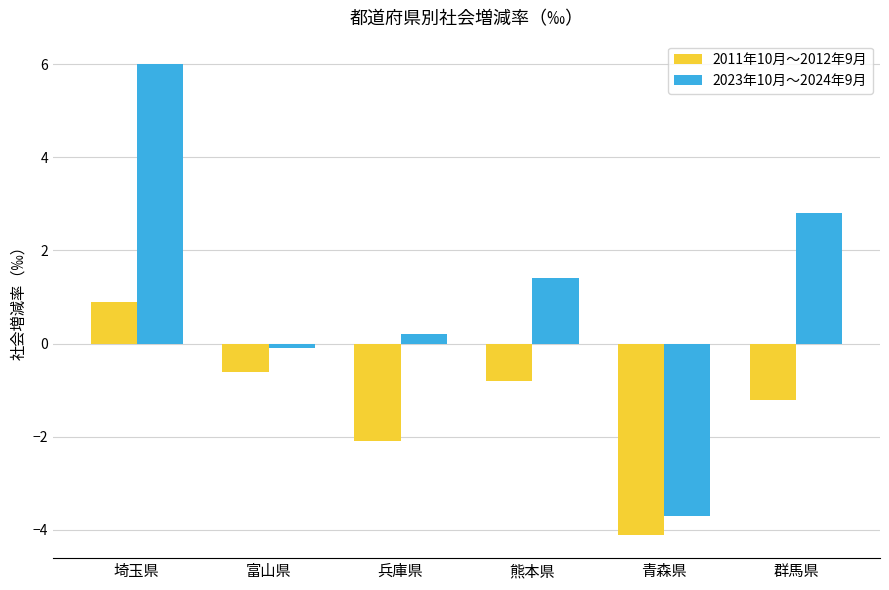

How many bars are there in total?

12